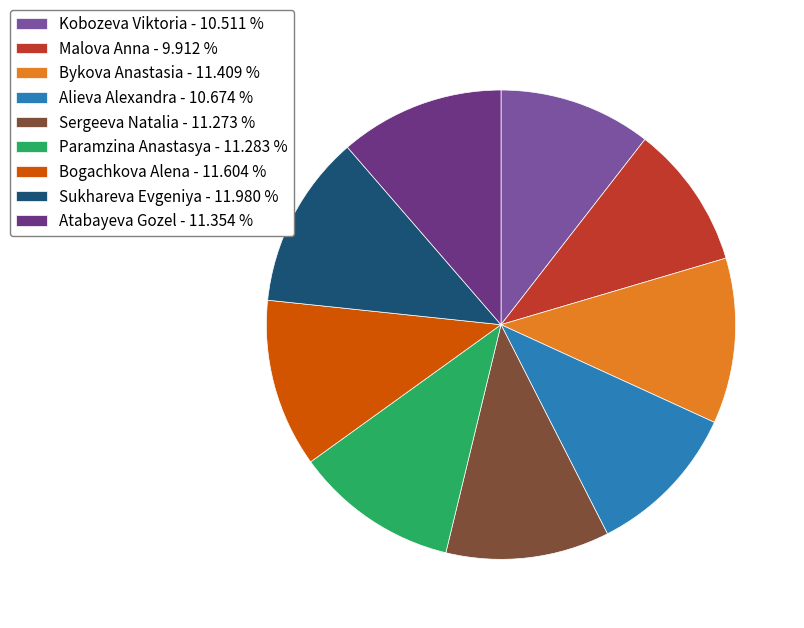

Count the number of slices in the pie.

9